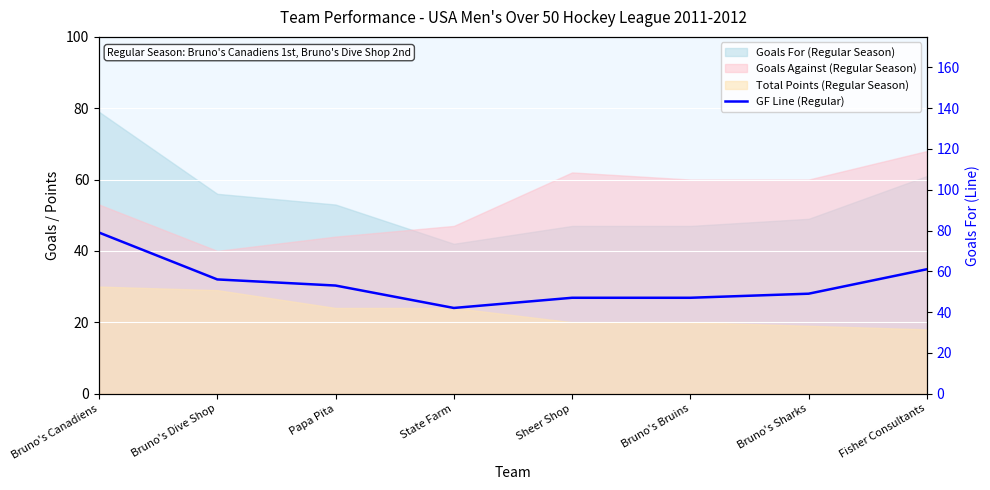

What is the sum of all values?

434